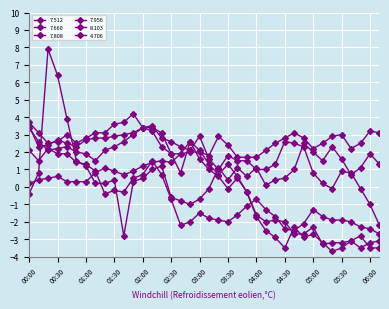

Which series ends up on top after the final intersection of 7.660 and 4.706?

4.706